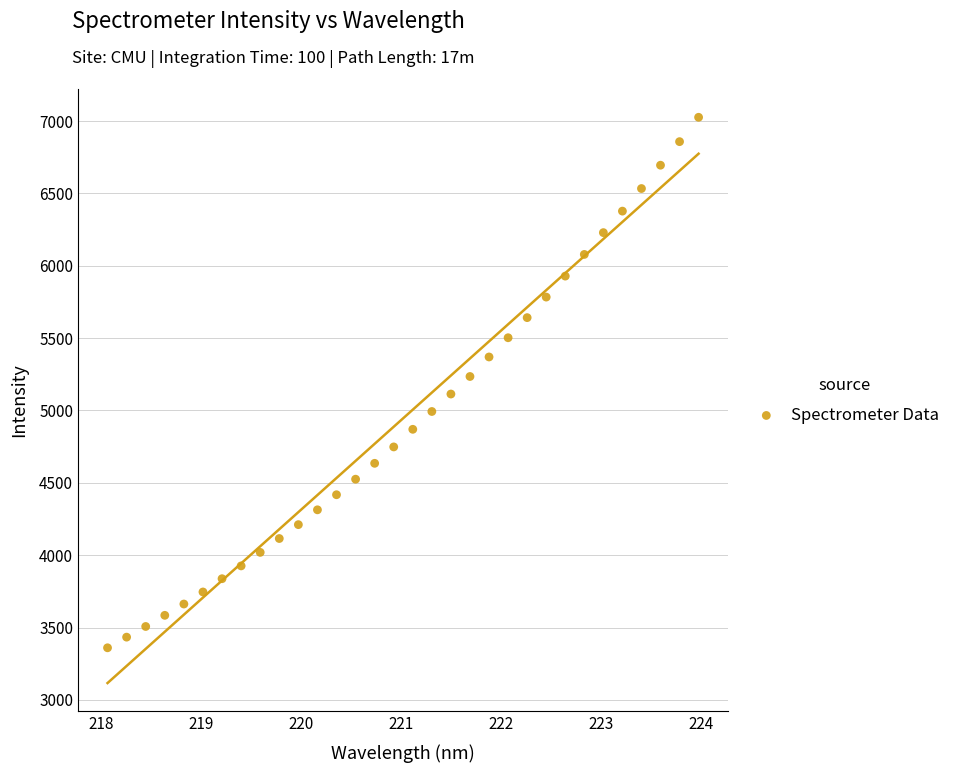

What is the range of Y values (max minus min)?

3665.8